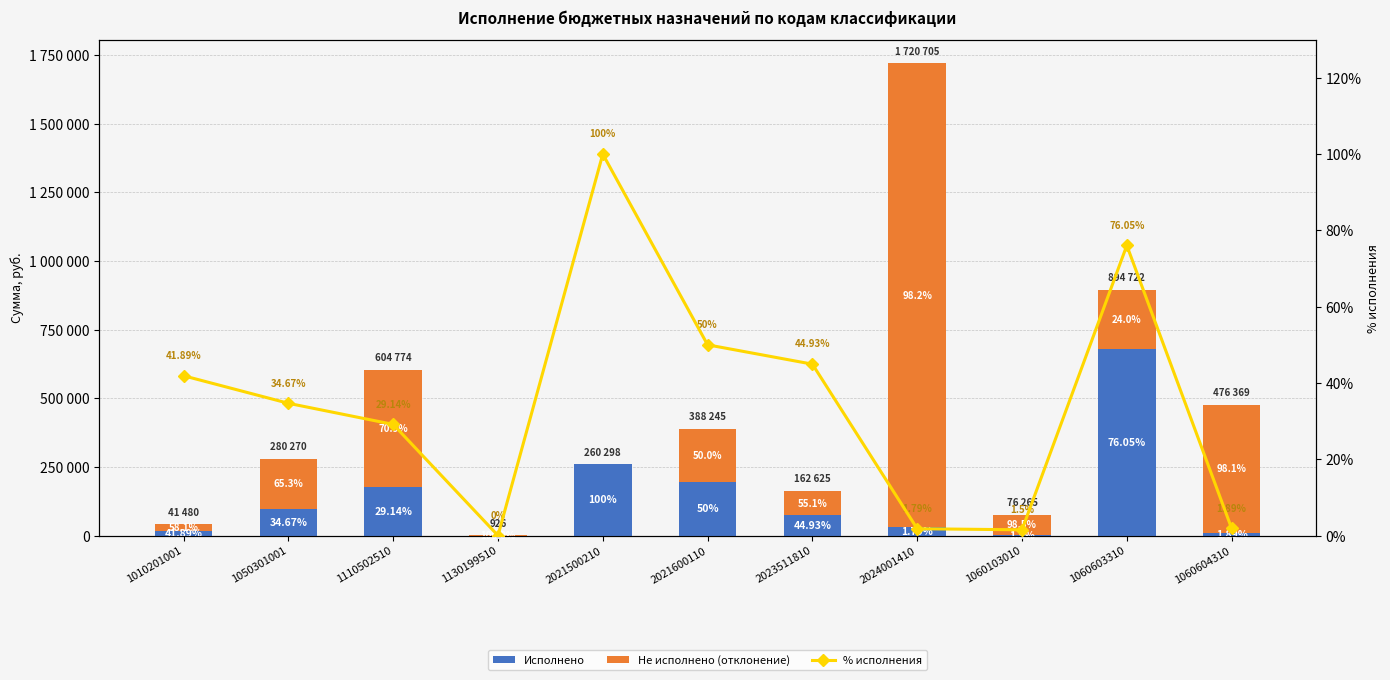

At 2024001410, list the series in order from largest to smallest.

Не исполнено (отклонение), Исполнено, % исполнения